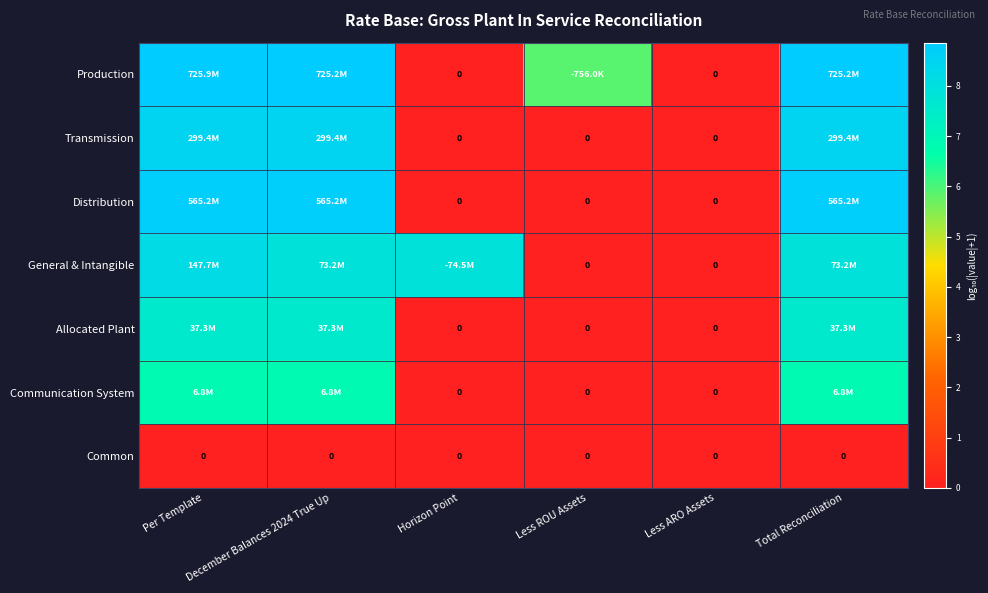

Which category has the lowest value across all series?

Horizon Point